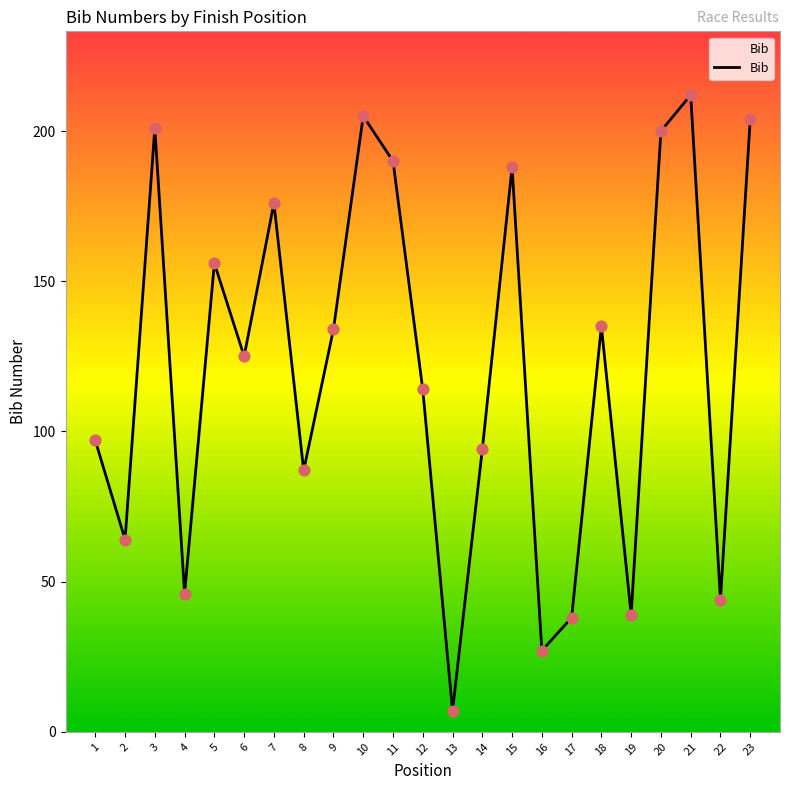

Between 15 and 23, which is larger?

23